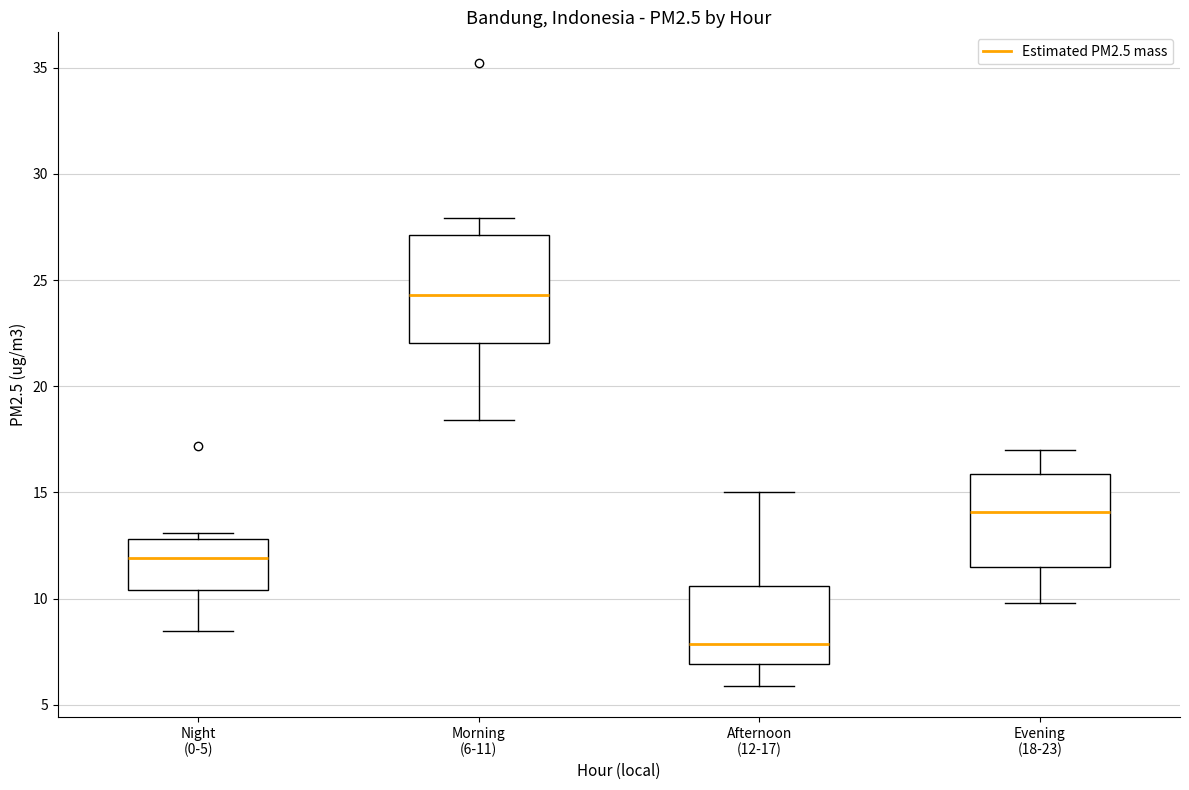

Where does the upper whisker of the box for Morning (6-11) end on the y-axis? The values are not printed on the chart, so give them approximately, as read against the axis.

28.0